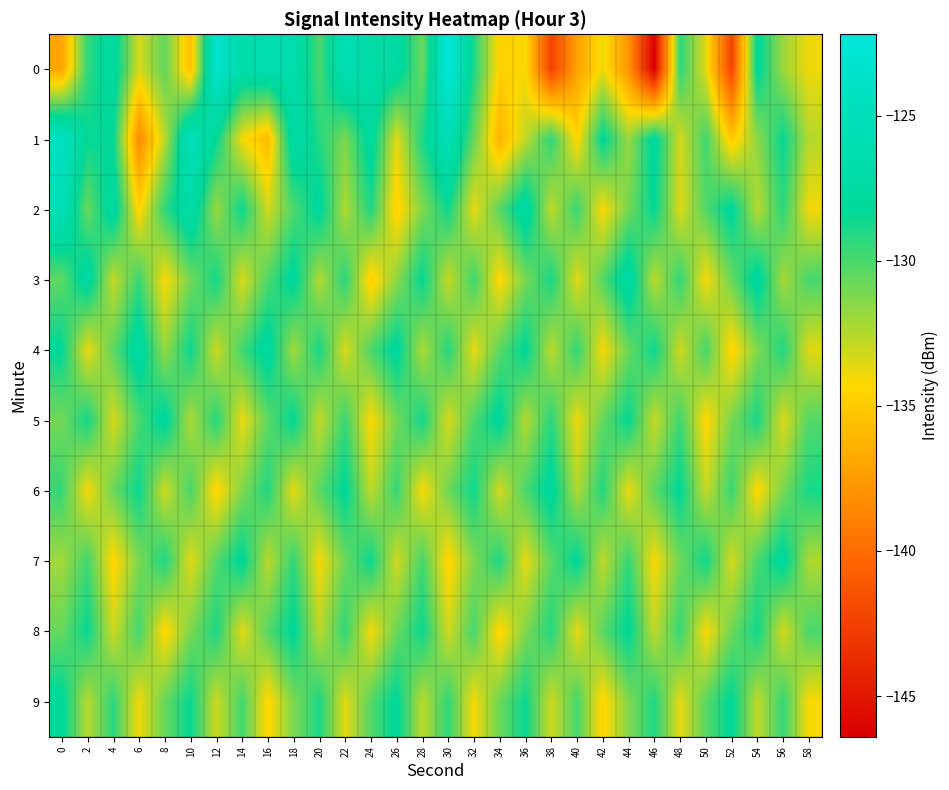

How many distinct data groups are displayed?

10